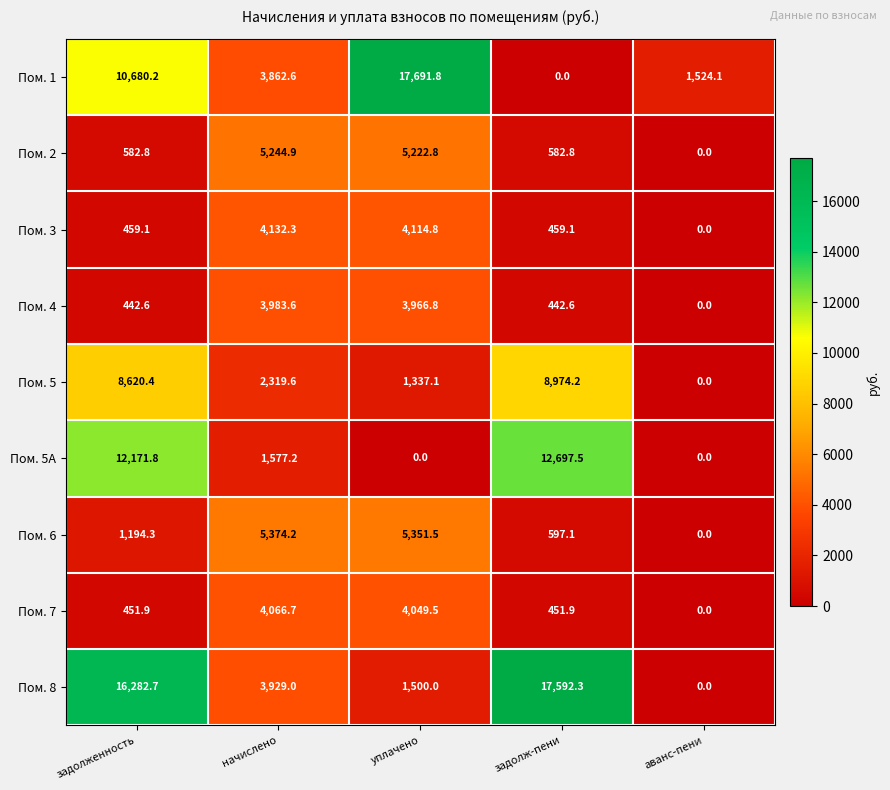

How many data points does each series have?

5